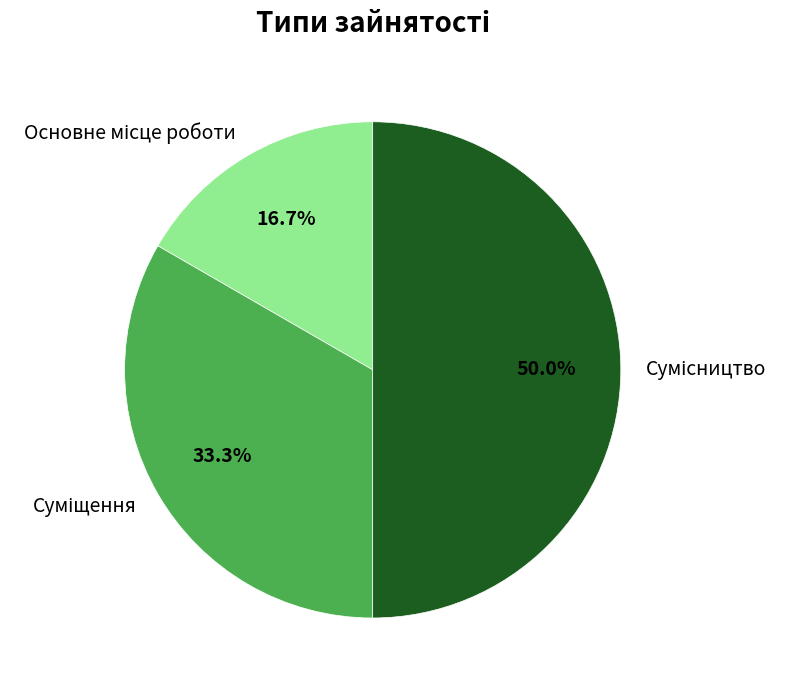

What is the smallest slice in the pie chart?

Основне місце роботи